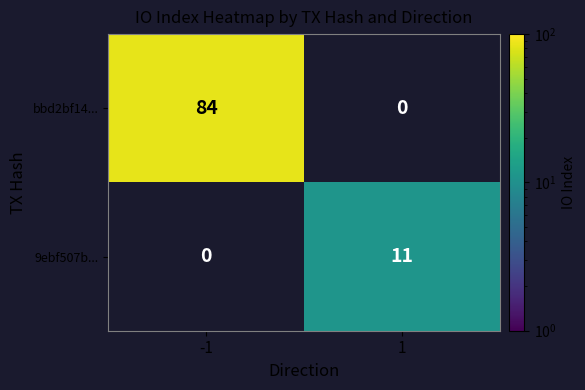

Is it true that 9ebf507b... equals 19 at 1?

False